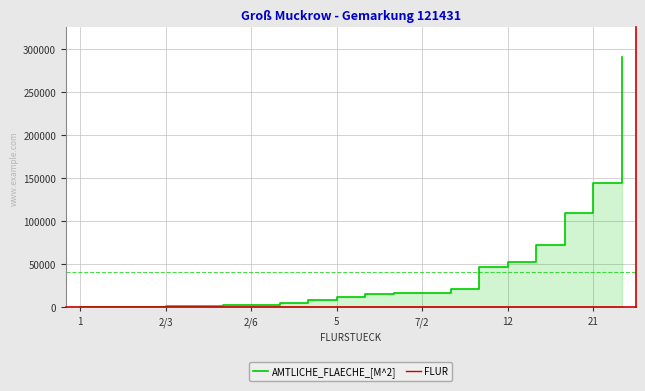

What is the label of the 7th point from the left?

2/6